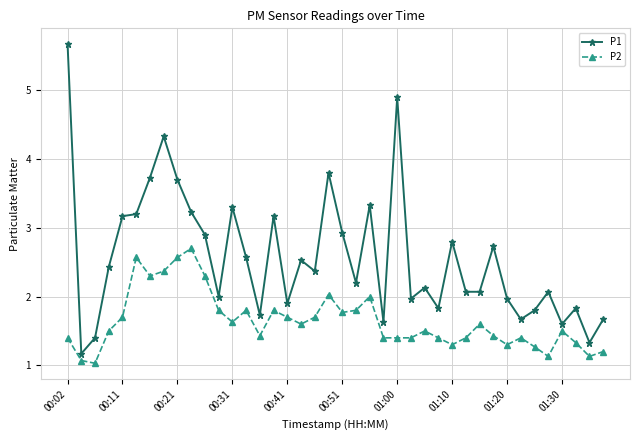

What is the average value of the P1 series?

2.6